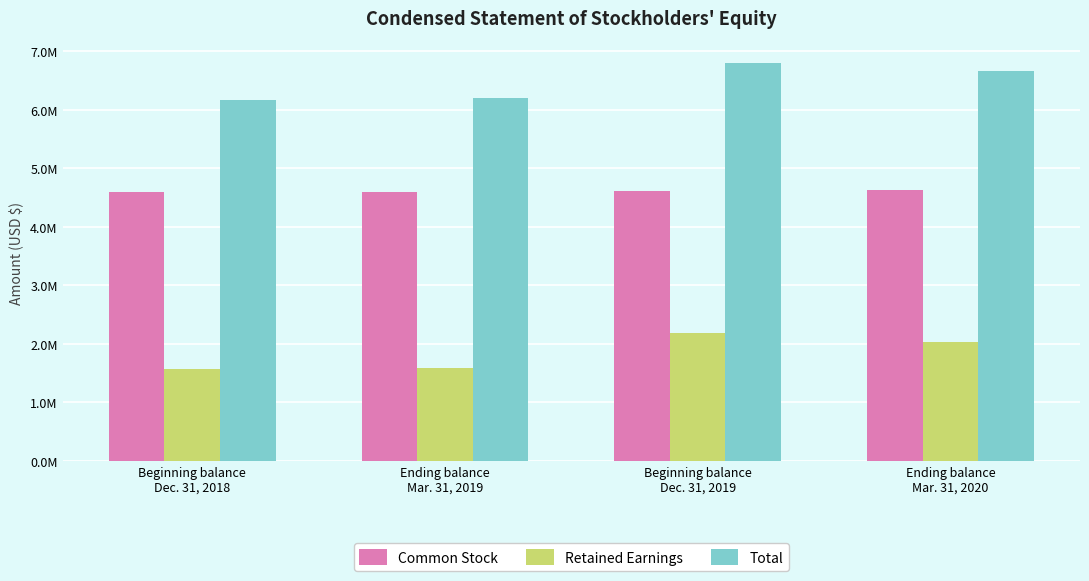

Reading left to right, what are all the values shown in this chart?

Common Stock: 4597646	4599808	4603304	4635415
Retained Earnings: 1563091	1594055	2188917	2023611
Total: 6160737	6193863	6792221	6659026